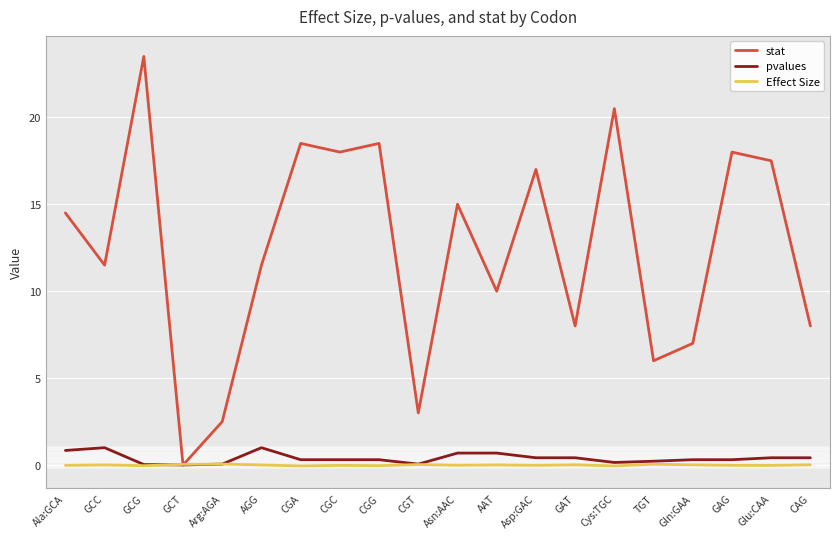

How many intersections are there between stat and pvalues?

2